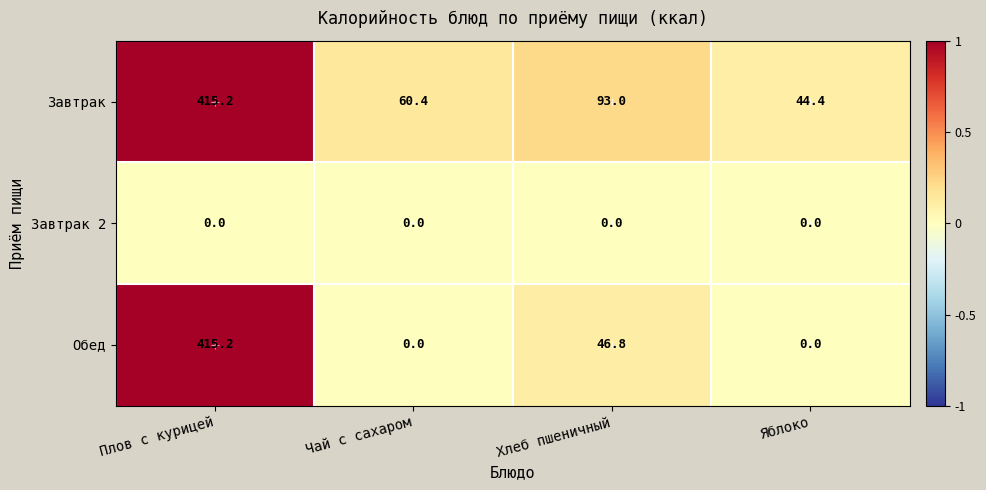

At which category is the sum across all series the highest?

Плов с курицей